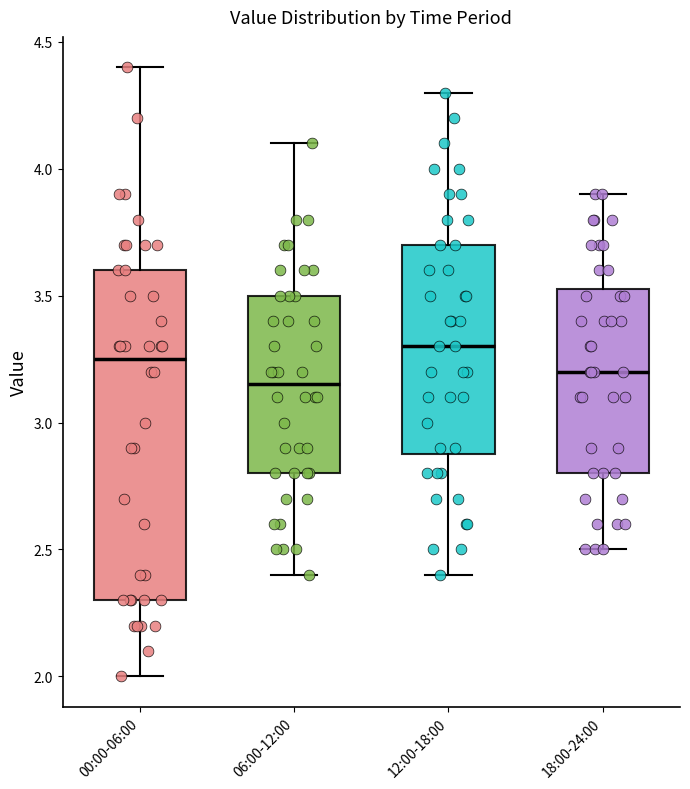

Reading left to right, transcribe this box plot: for each box, give where its median line is, the range the box spans, and where its two whiskers end, as read against the y-axis. The values are not printed on the chart, so give them approximately, as read against the axis.

00:00-06:00: median 3.25, box 2.30 to 3.60, whiskers 2.00 to 4.40
06:00-12:00: median 3.15, box 2.80 to 3.50, whiskers 2.40 to 4.10
12:00-18:00: median 3.30, box 2.90 to 3.70, whiskers 2.40 to 4.30
18:00-24:00: median 3.20, box 2.80 to 3.55, whiskers 2.50 to 3.90